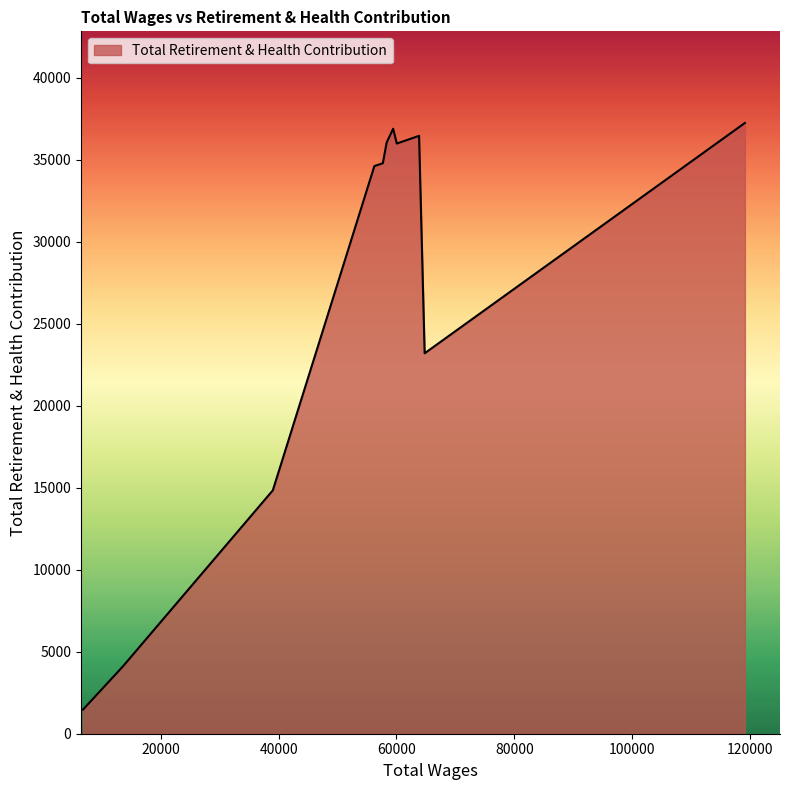

What is the minimum value shown in the chart?

1472